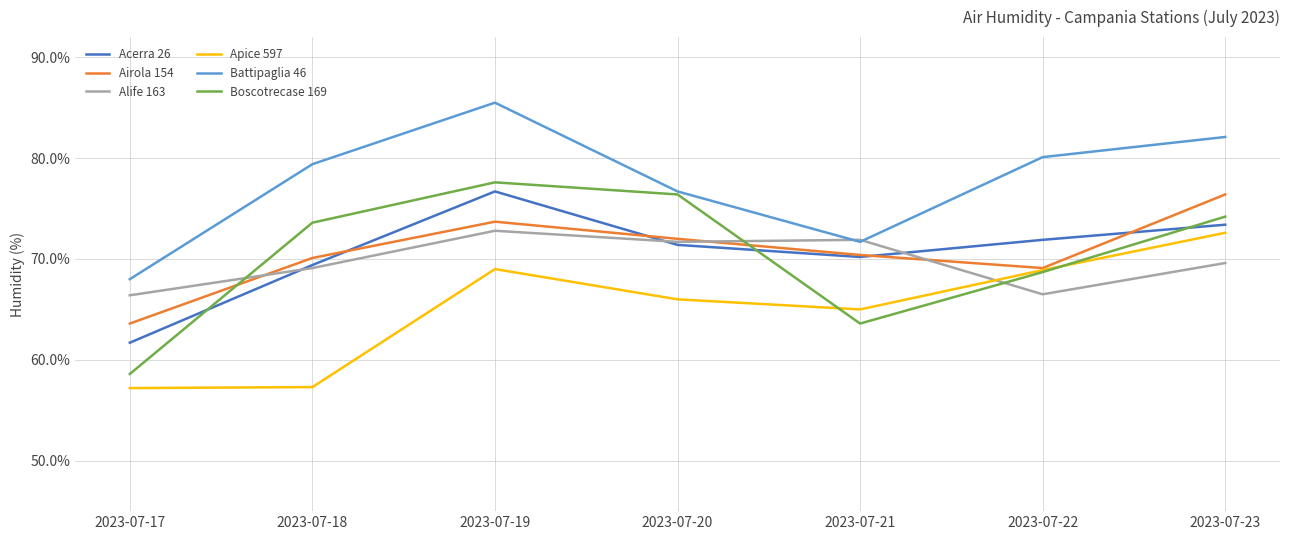

How many values in the Boscotrecase 169 series are below 73?

3